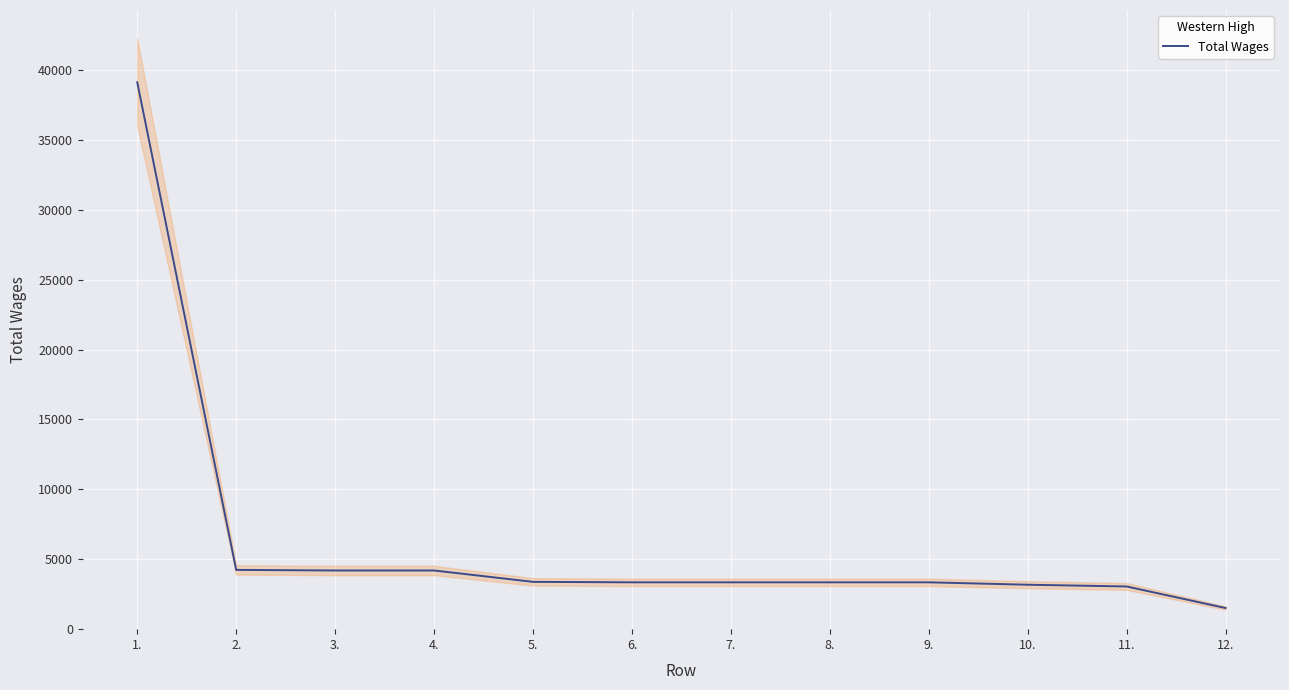

Count the number of data series in this chart.

1